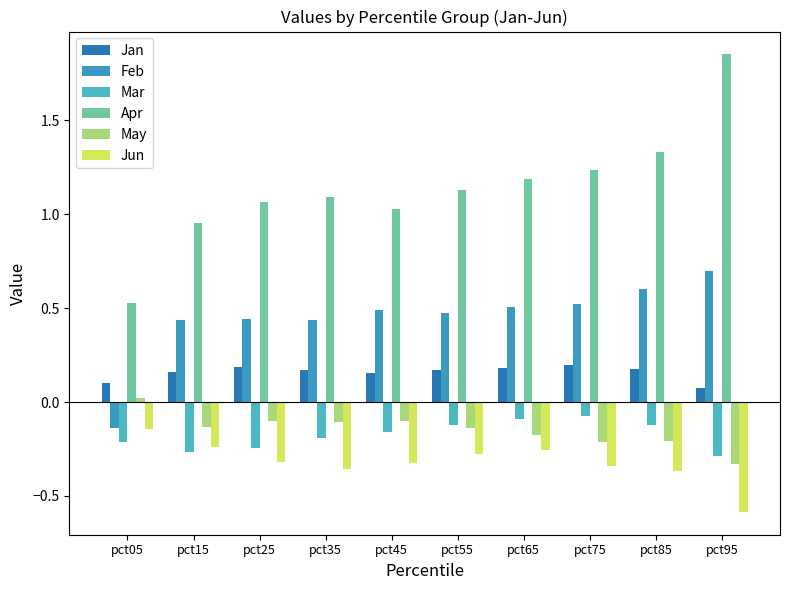

Are the bars grouped side by side (vs. stacked)?

Yes